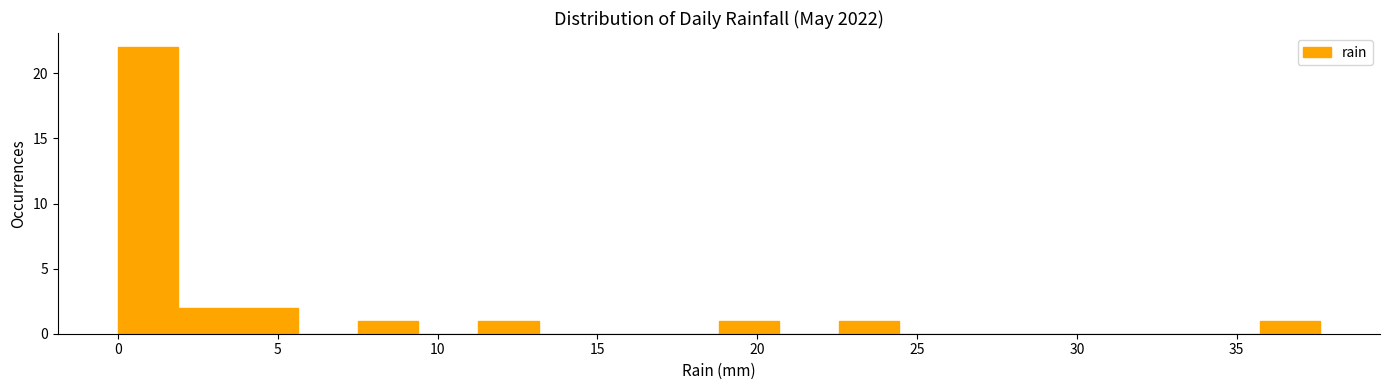

Around what value on the x-axis is the tallest bar? Give the approximate position of its centre, as read against the axis.

1.0